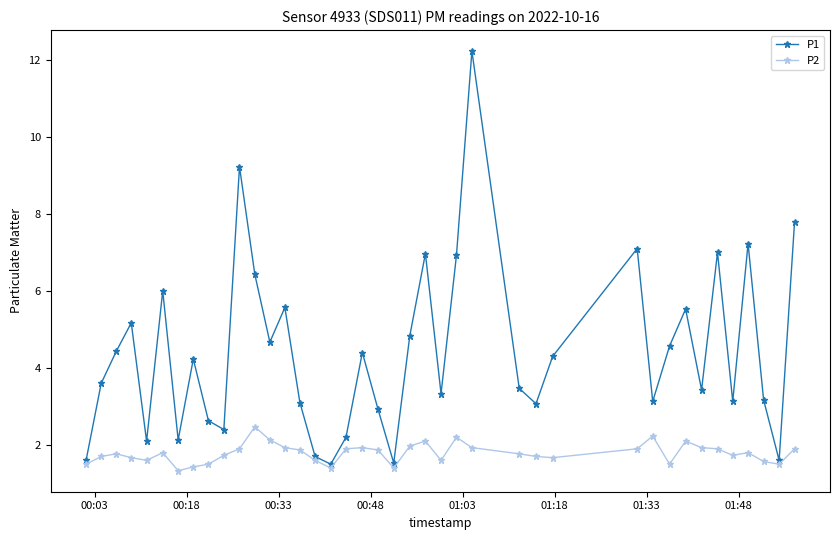

Which series has the largest total across all categories?

P1